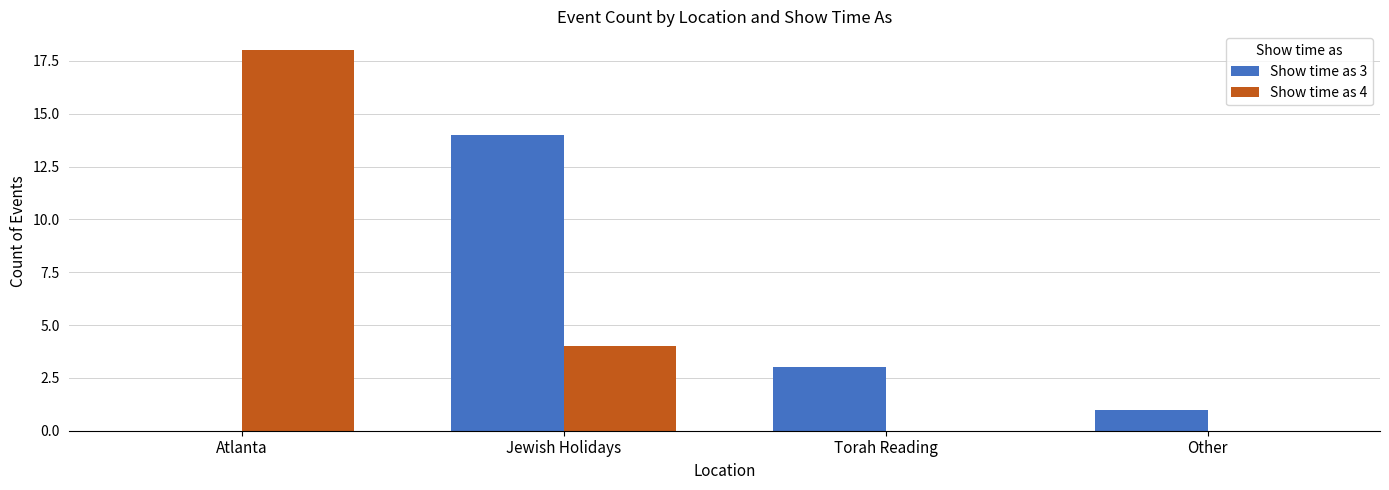

What is the maximum value for Show time as 4?

18